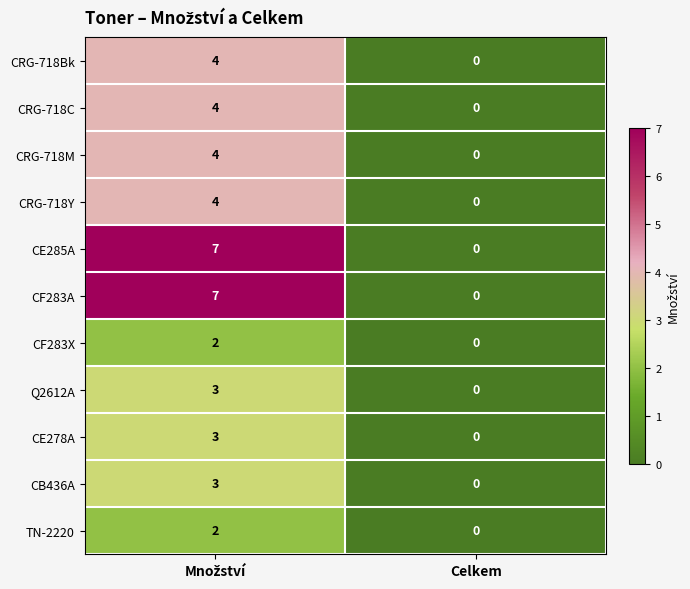

Which category has the lowest value in the CE285A series?

Celkem